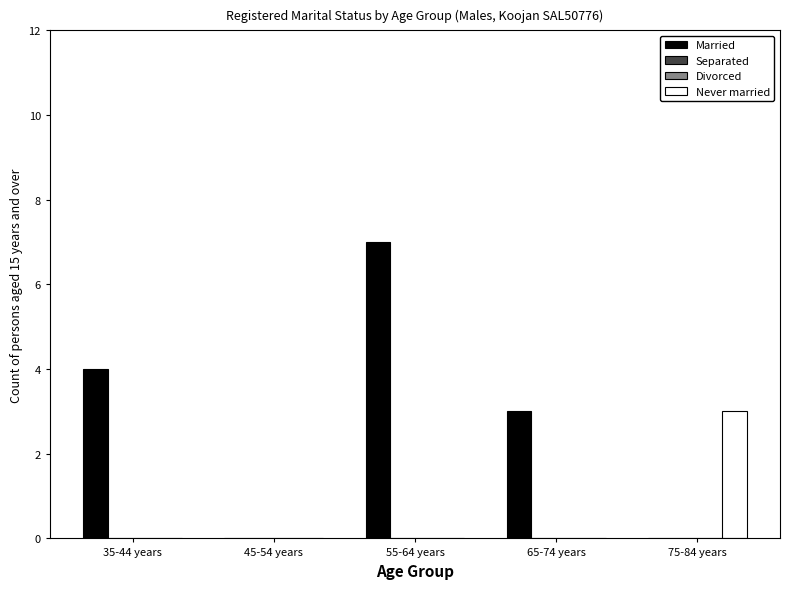

Does the chart contain stacked bars?

No